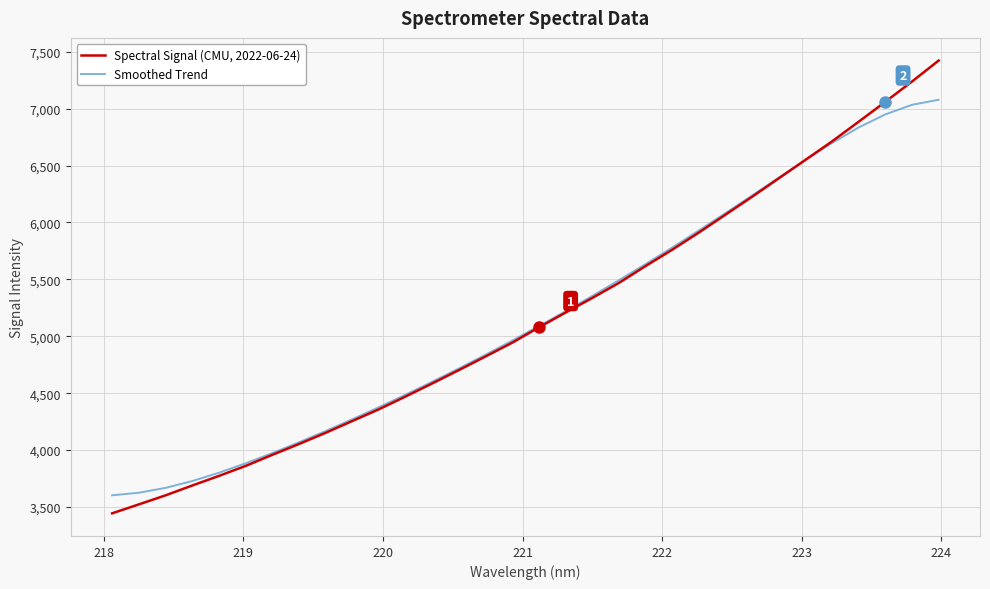

Which series has the widest spread of values?

Spectral Signal (CMU, 2022-06-24)